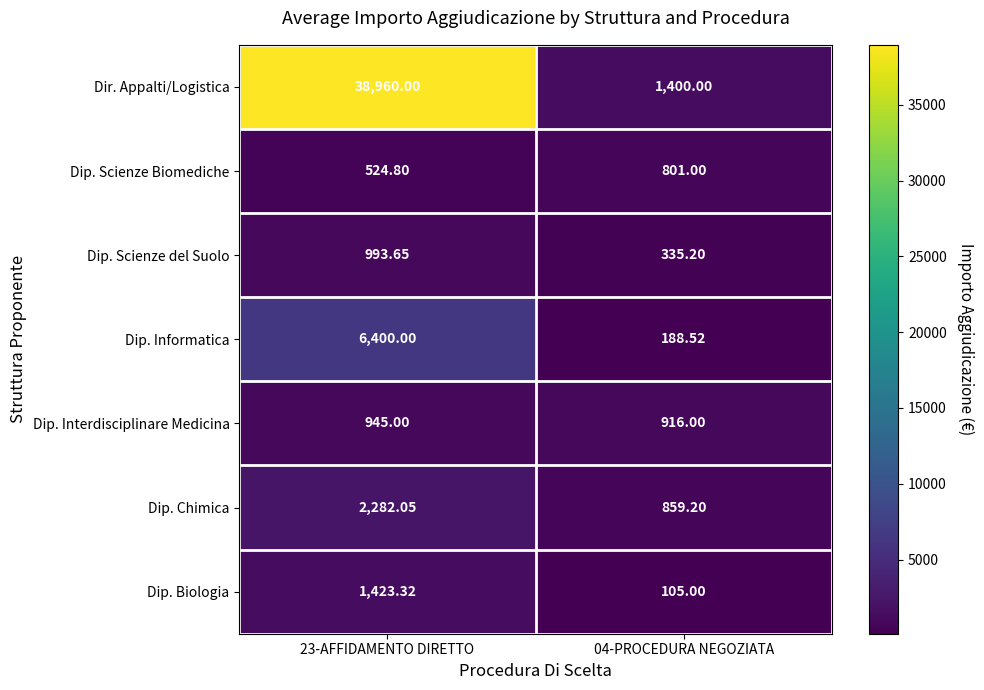

Is the value of Dip. Informatica at 04-PROCEDURA NEGOZIATA greater than the value of Dip. Interdisciplinare Medicina at 04-PROCEDURA NEGOZIATA?

No